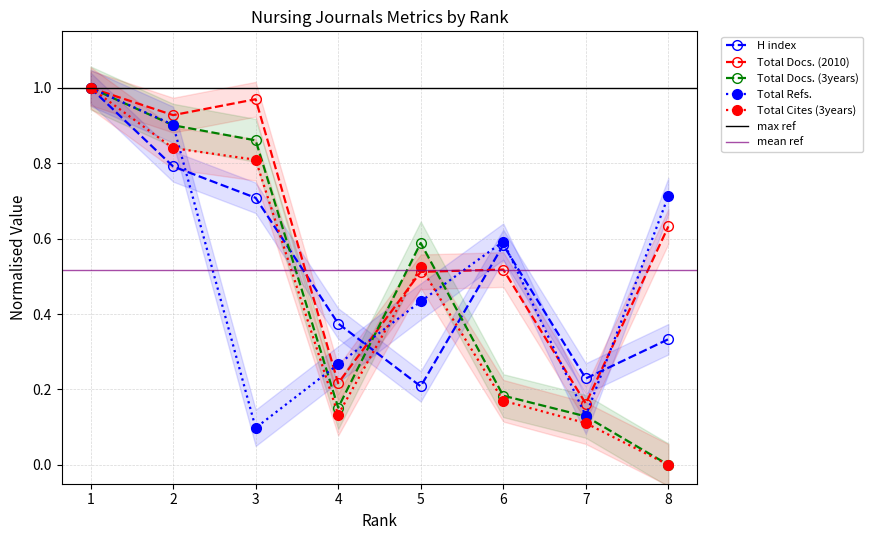

What are all the series names shown in the legend?

H index, Total Docs. (2010), Total Docs. (3years), Total Refs., Total Cites (3years)